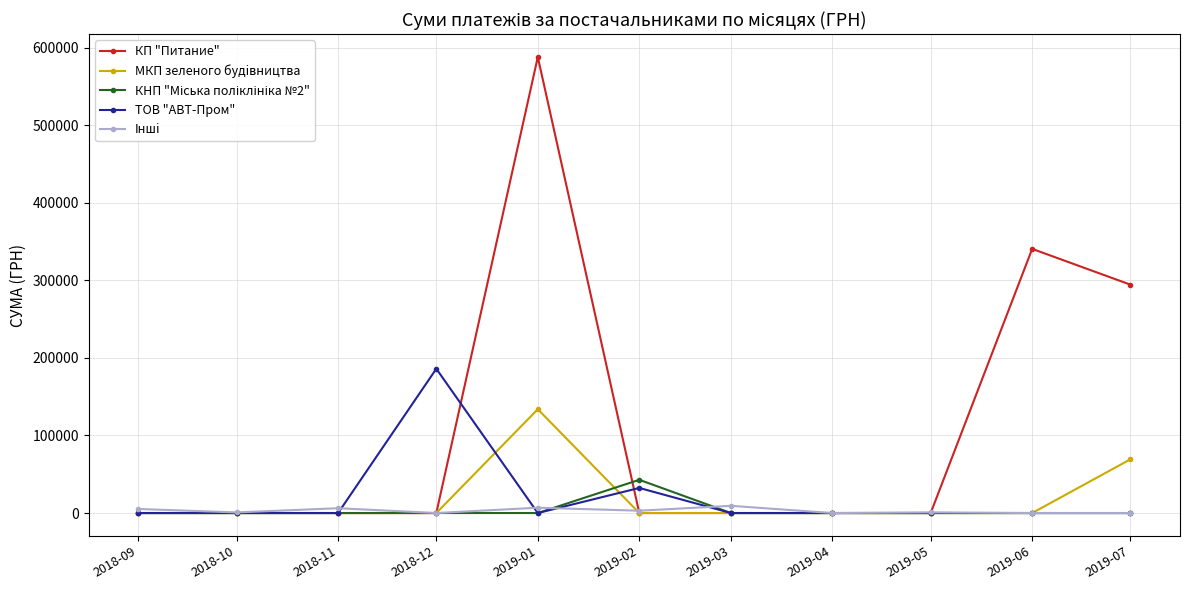

What is the total value across all series at 2018-12?

185999.9